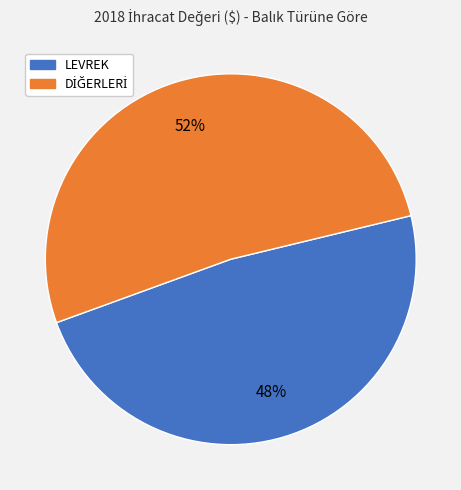

What is the smallest slice in the pie chart?

LEVREK